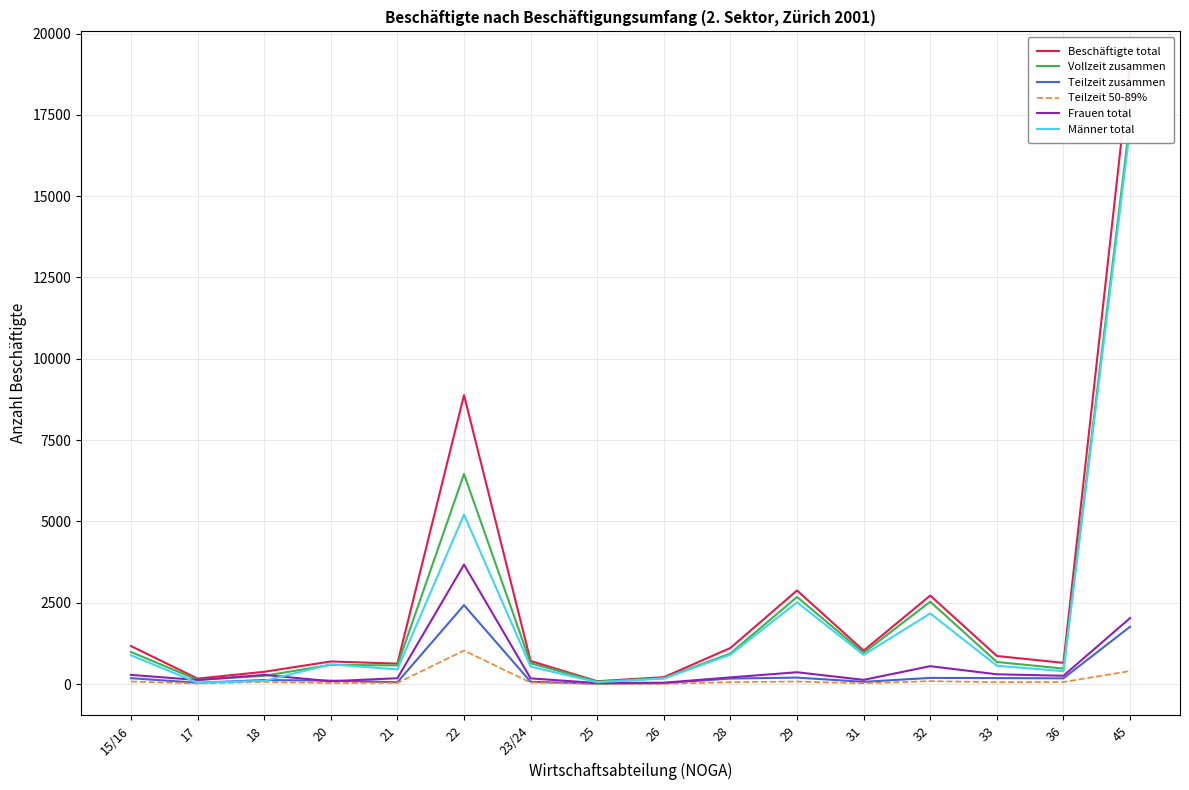

What are all the series names shown in the legend?

Beschäftigte total, Vollzeit zusammen, Teilzeit zusammen, Teilzeit 50-89%, Frauen total, Männer total